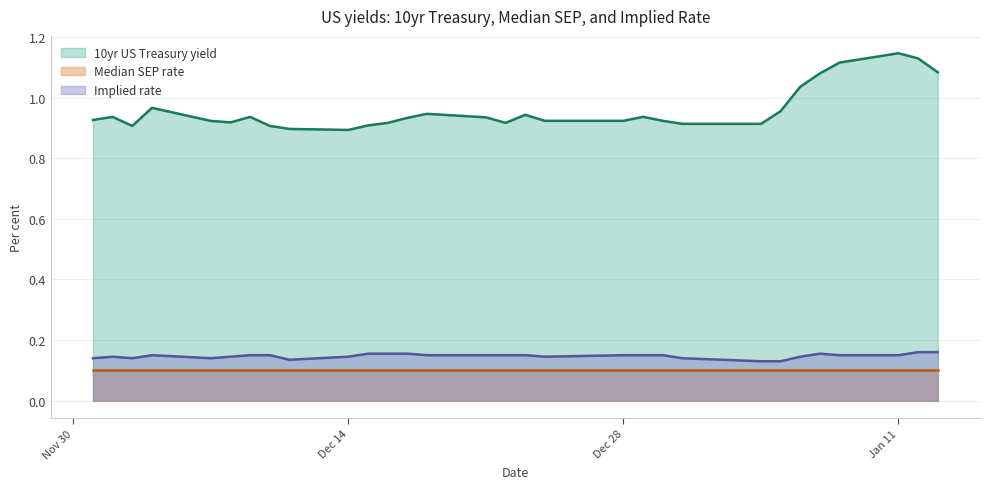

What is the value of the implied_rate point at the 11th from the left?

0.2